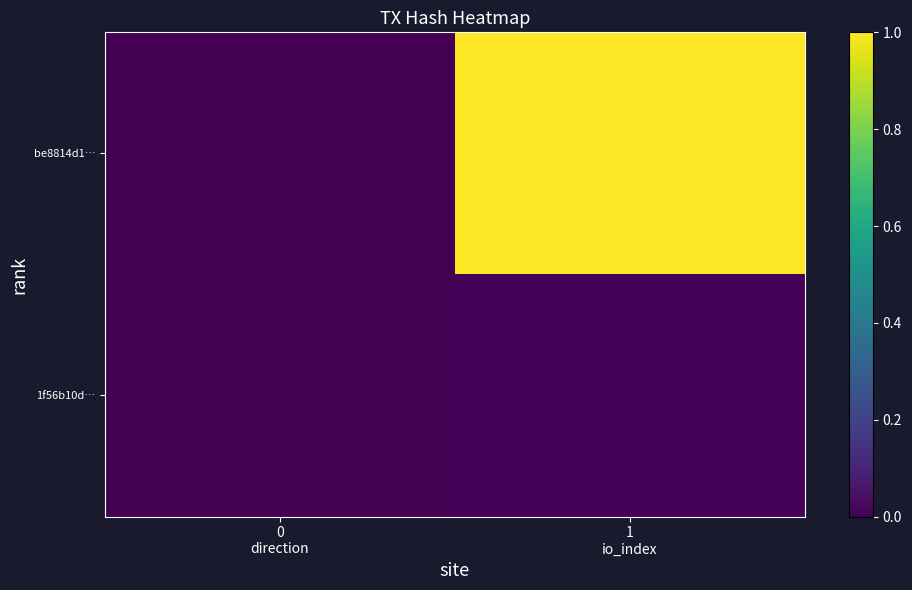

Rank the series at 0 direction from lowest to highest value.

be8814d1…, 1f56b10d…